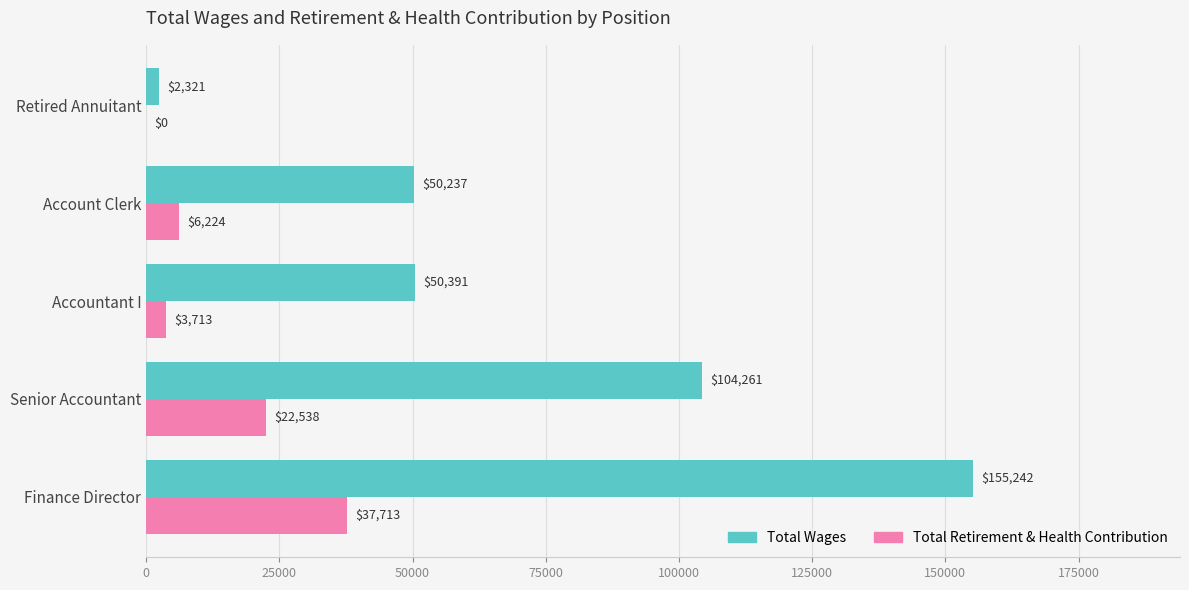

What is the sum of all Total Wages values?

362452